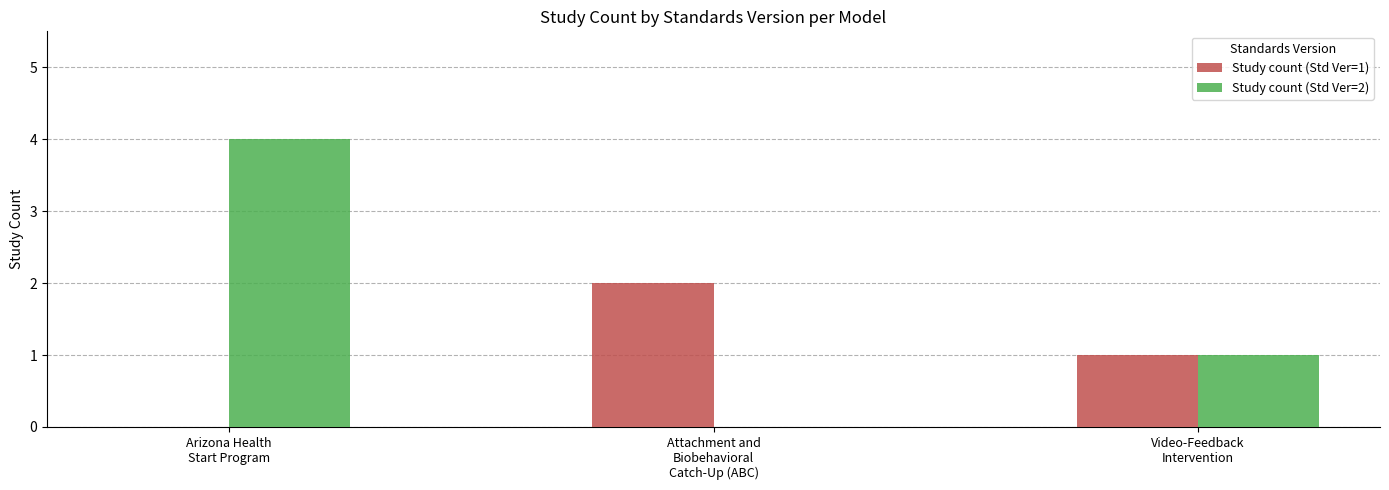

Which series has the widest spread of values?

Study count (Std Ver=2)